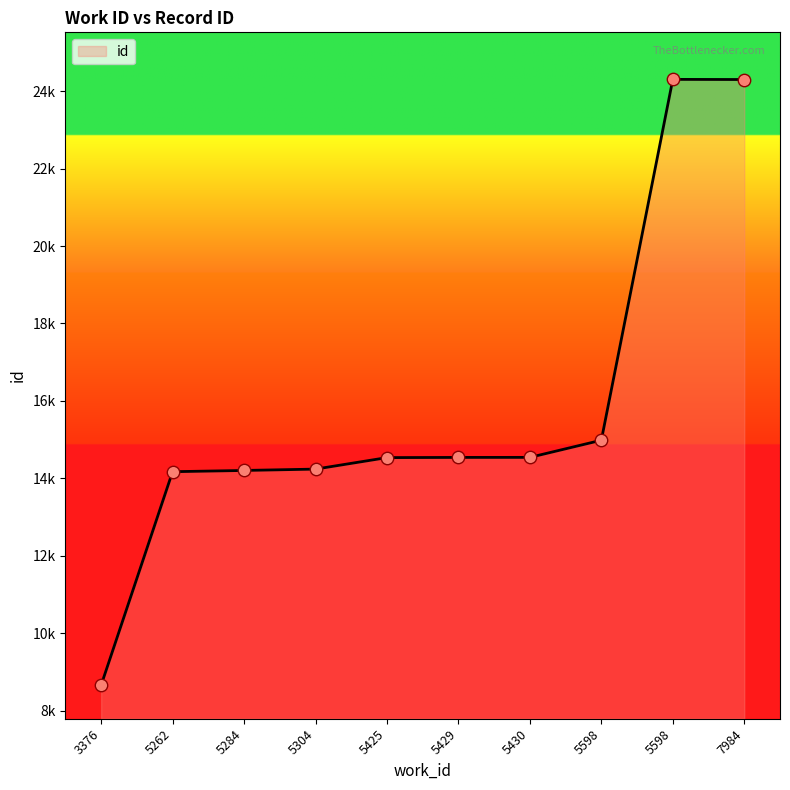

Between 5430 and 5598, which is larger?

5598